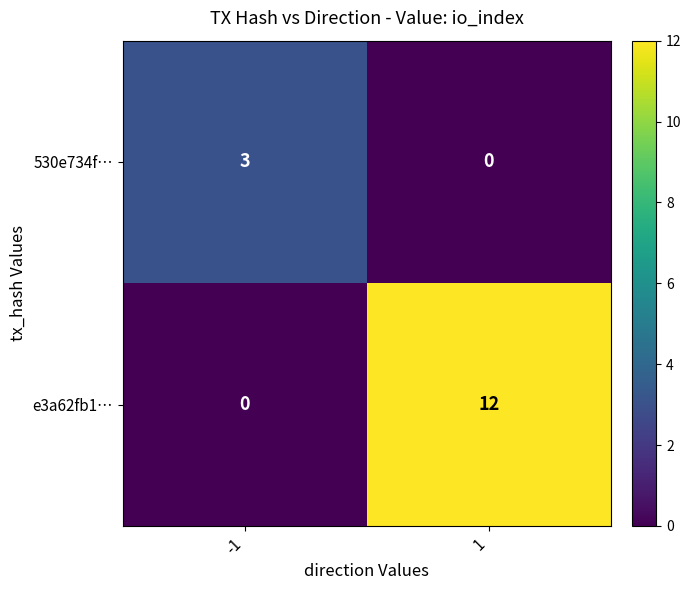

The e3a62fb1… series shows 3 at 1. True or false?

False